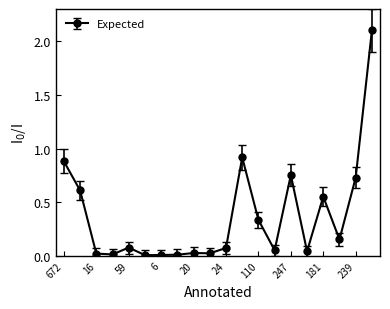

What is the difference between the maximum and minimum values?

2.1